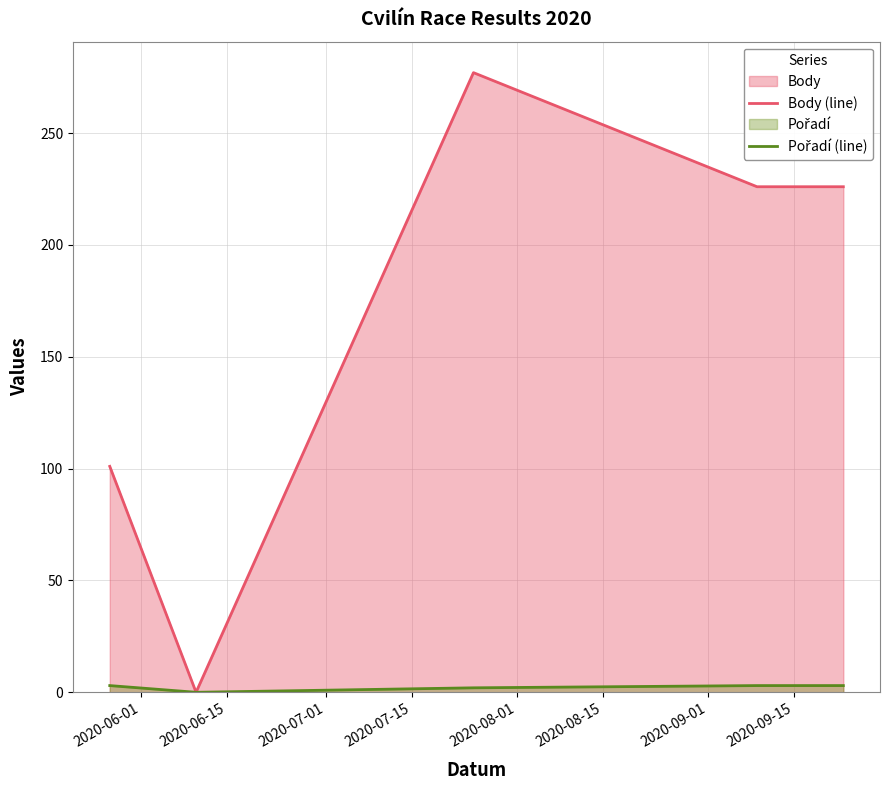

Which series has the largest total across all categories?

Body (line)